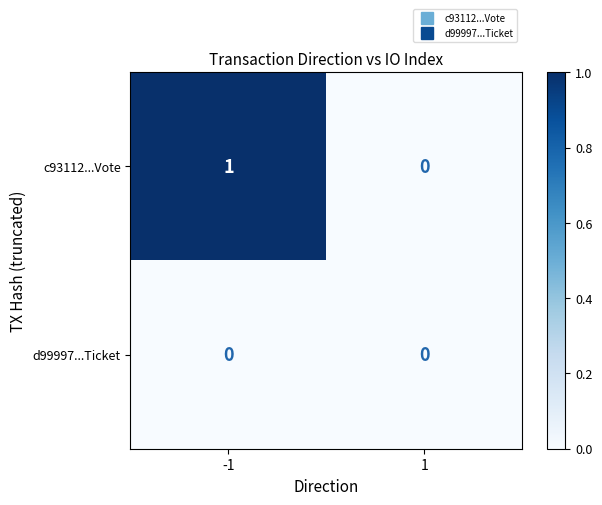

Is the value of d99997...Ticket at 1 greater than the value of c93112...Vote at -1?

No